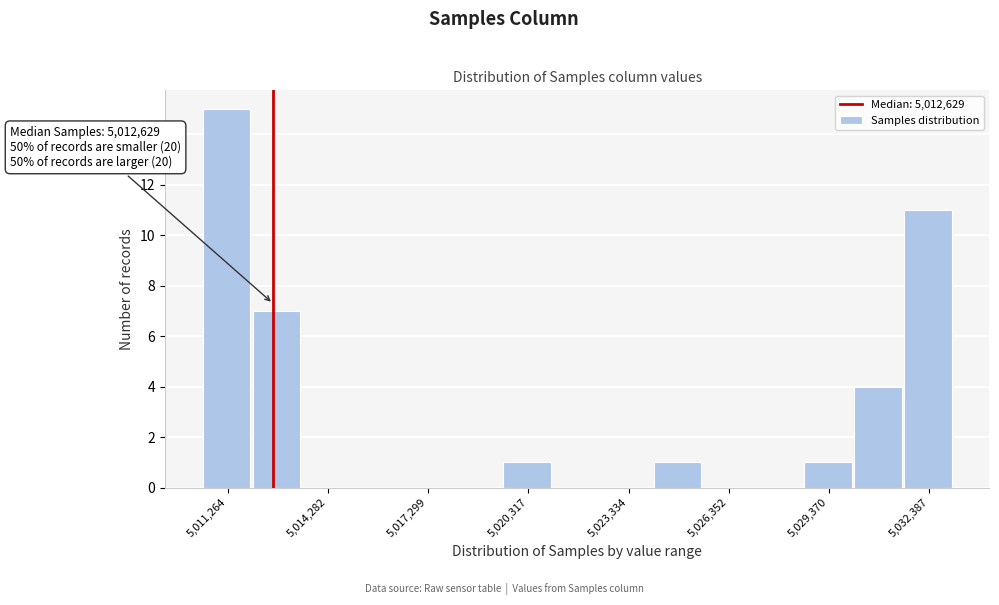

Read against the x-axis, roughly where is the centre of the tallest bar?

5011000